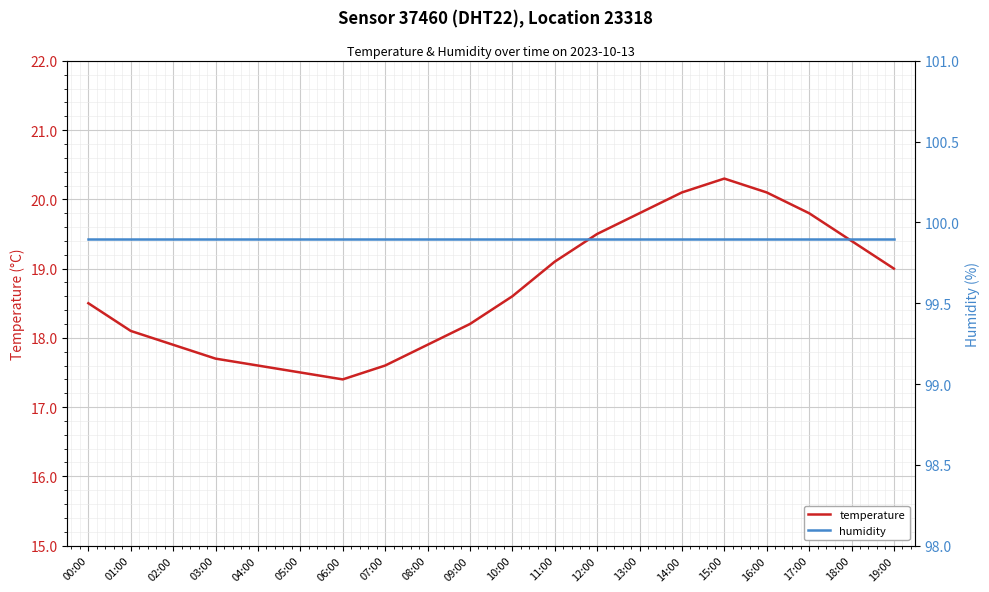

Count the number of categories in the chart.

20